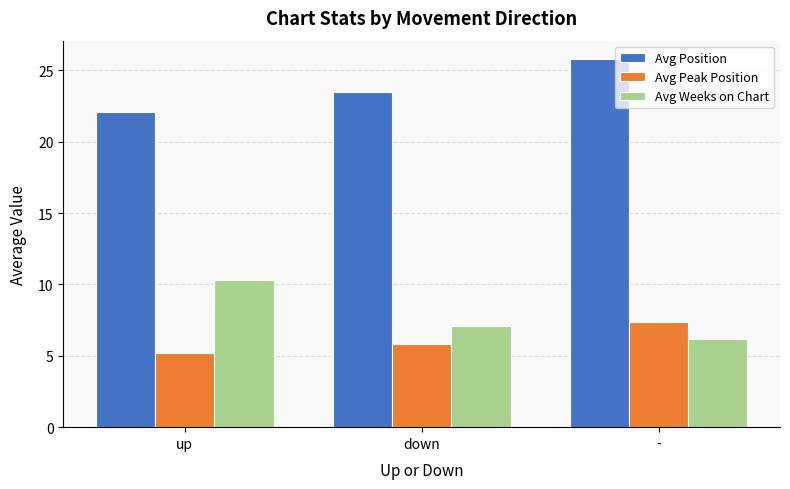

List the series in order of their peak value, highest first.

Avg Position, Avg Weeks on Chart, Avg Peak Position